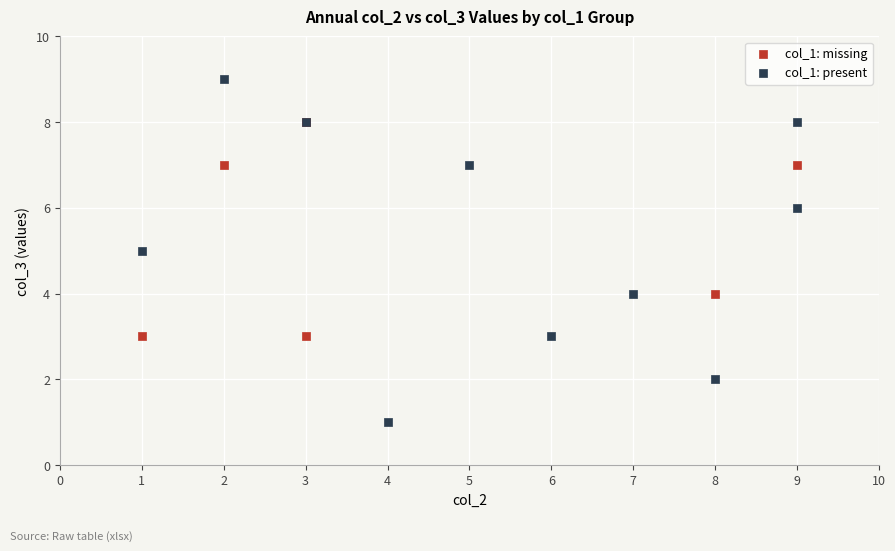

Which series contains the highest Y value?

col_1: present